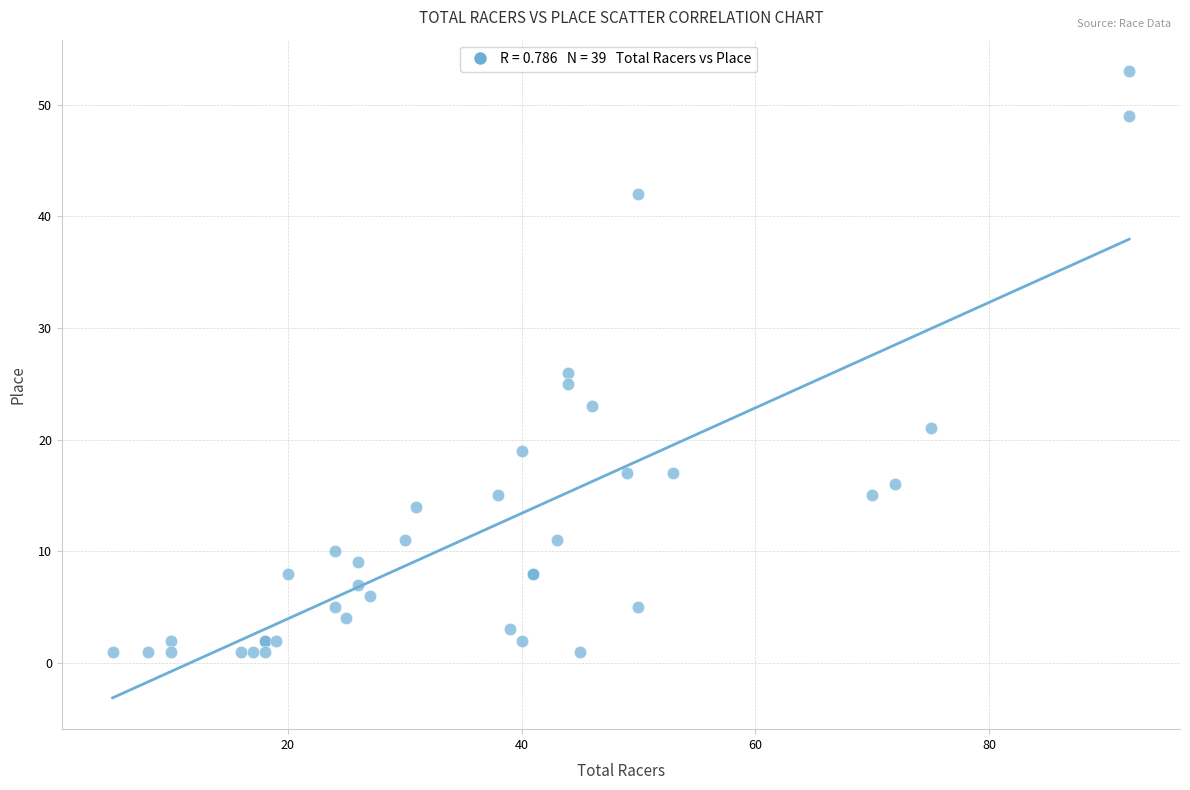

What Y value in the scatter plot is closest to 27?

26